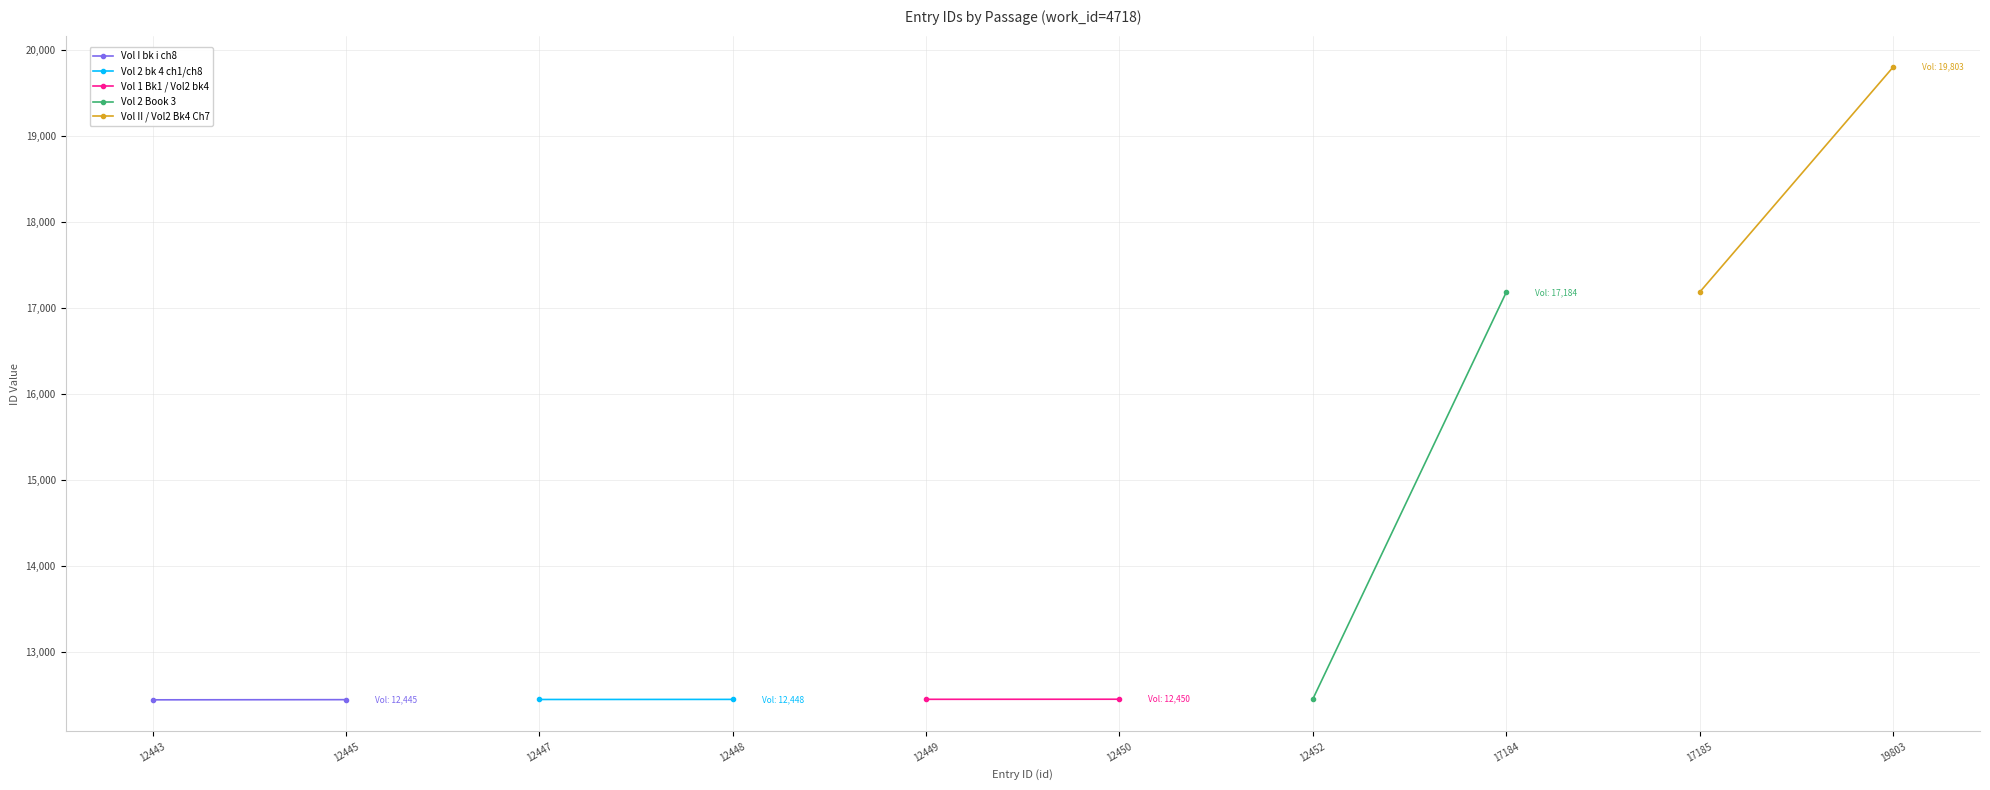

Is the value of Vol I bk i ch8 at 12445 greater than the value of Vol 2 Book 3 at 12445?

No